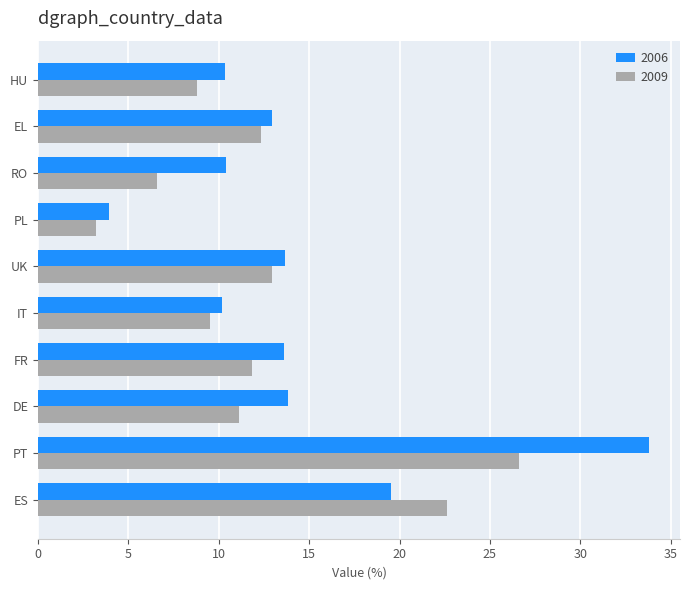

How many categories are shown in the chart?

10